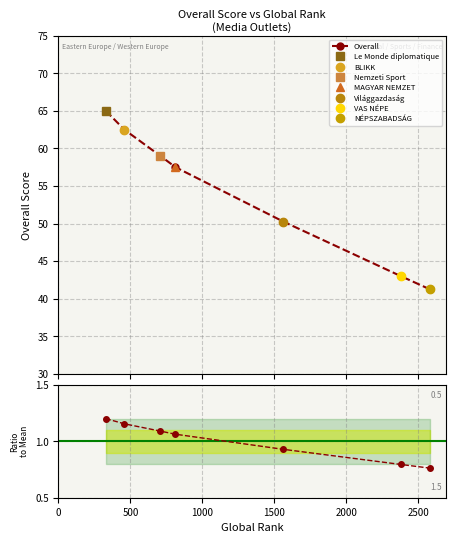

What is the maximum value shown in the chart?

65.0